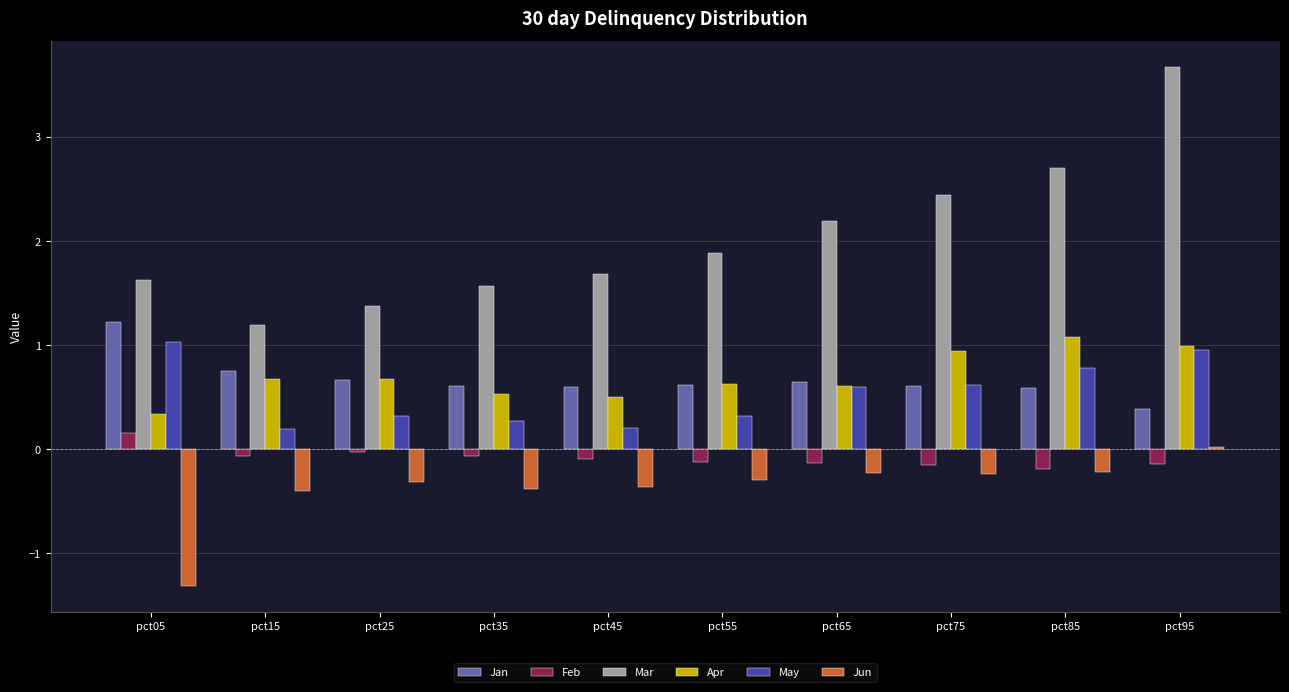

What is the maximum value for May?

1.0